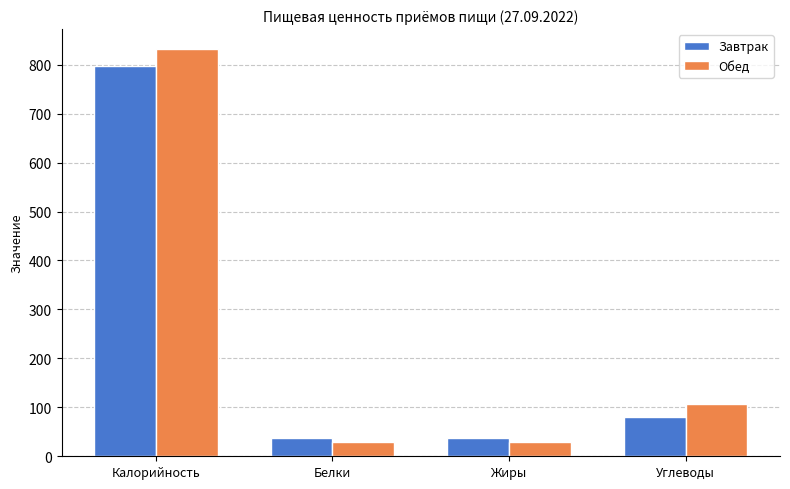

What position from the right is Жиры?

2